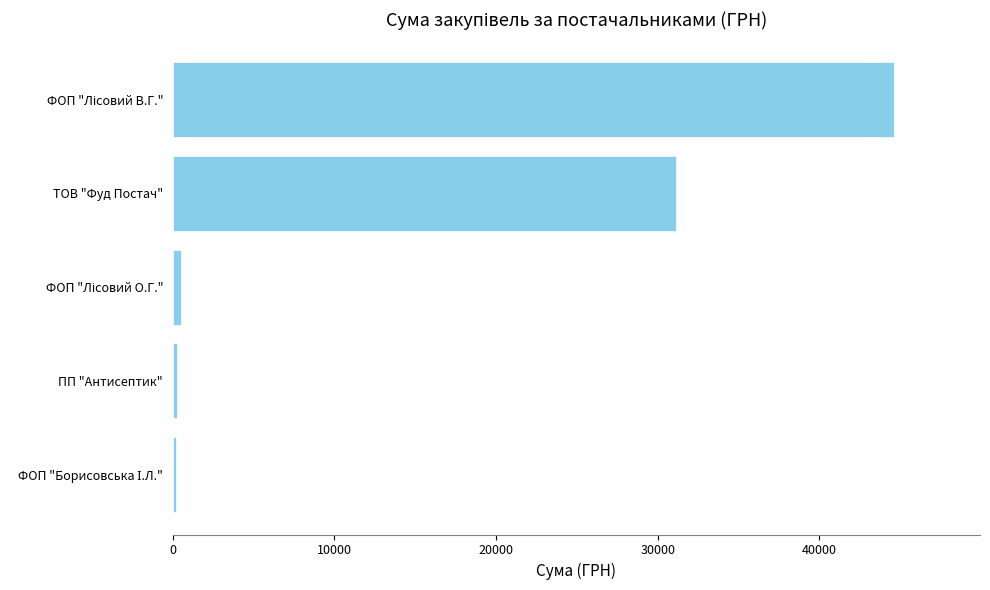

The chart shows a value of 31120.9 at ТОВ "Фуд Постач". True or false?

True